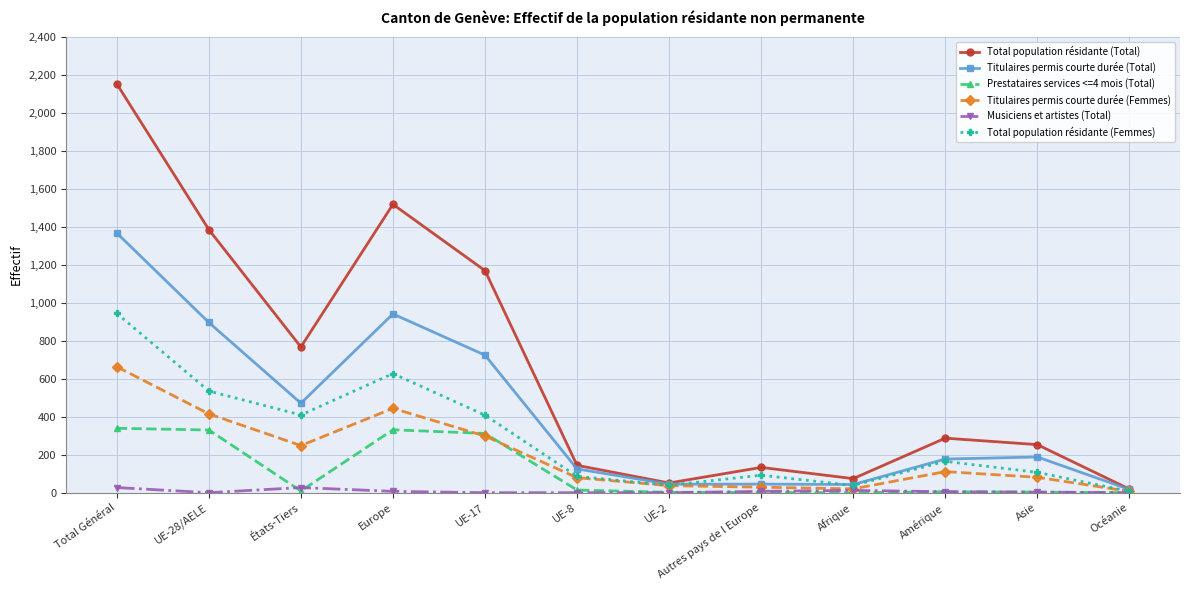

Which series has the largest range (max minus min)?

Total population résidante (Total)